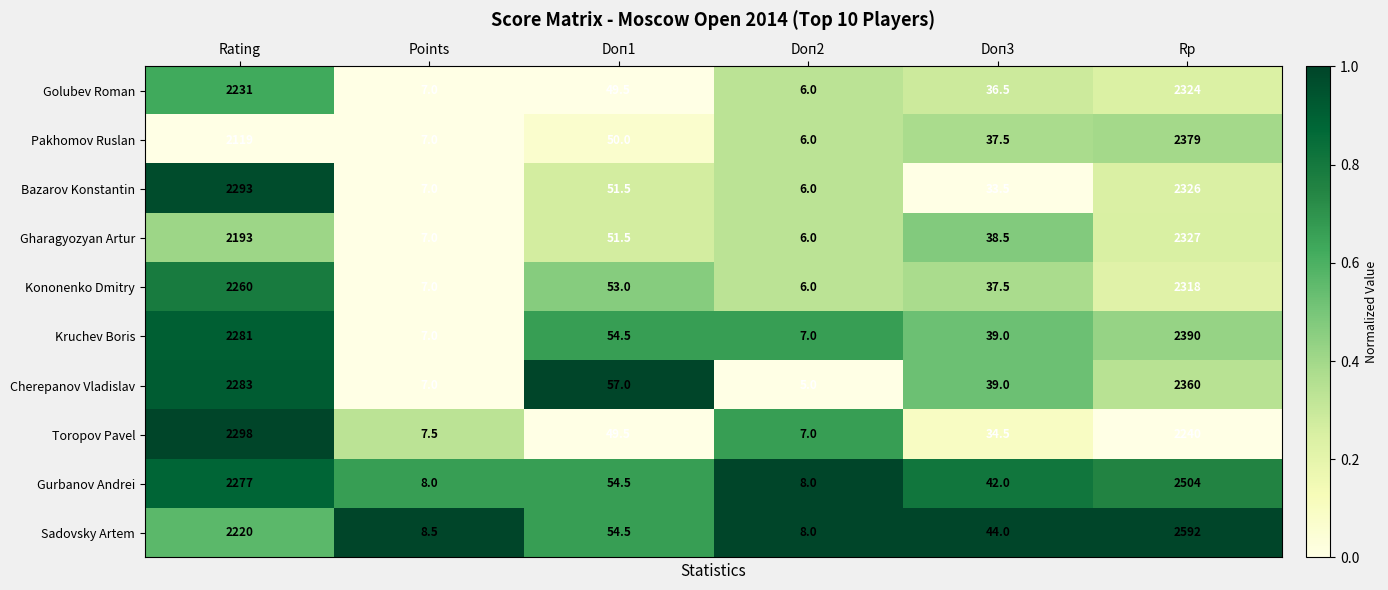

Which series has the widest spread of values?

Sadovsky Artem